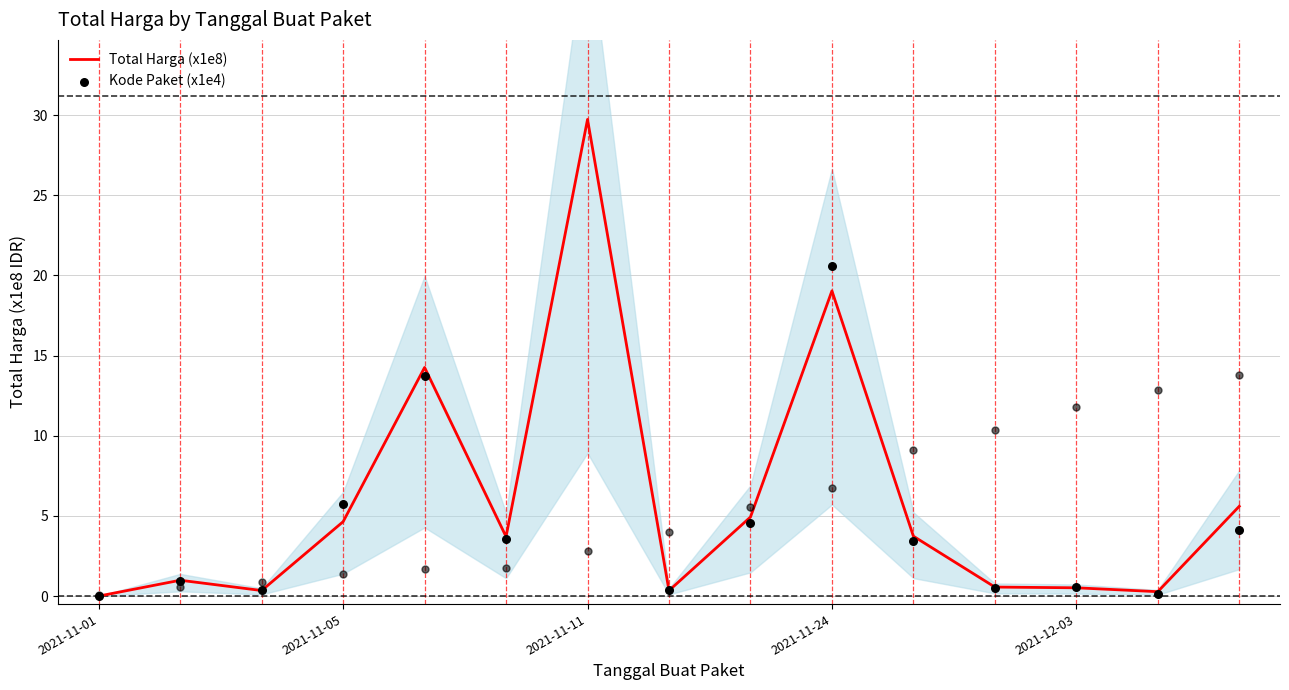

Which series has the largest total across all categories?

Kode Paket (x1e4)